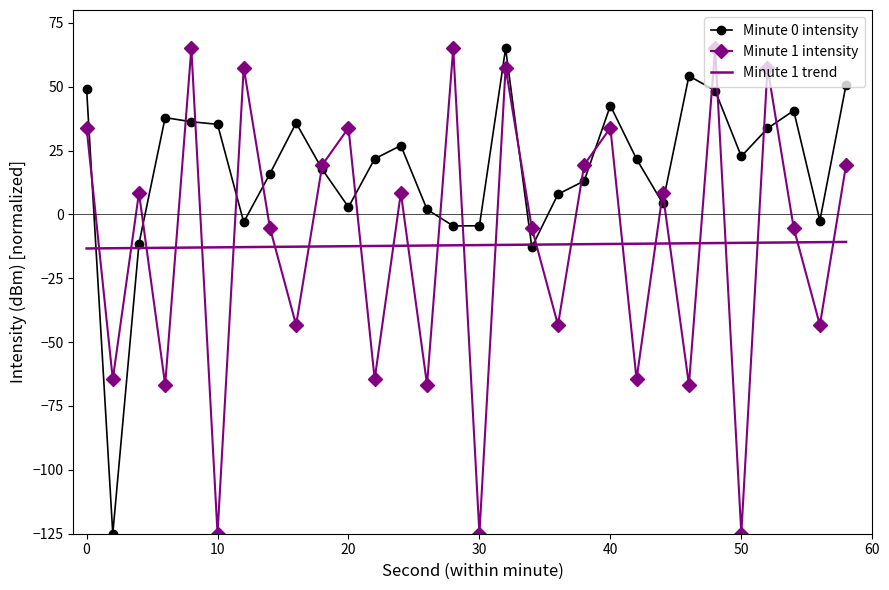

After their last crossing, which series has the higher values: Minute 1 intensity or Minute 1 trend?

Minute 1 intensity